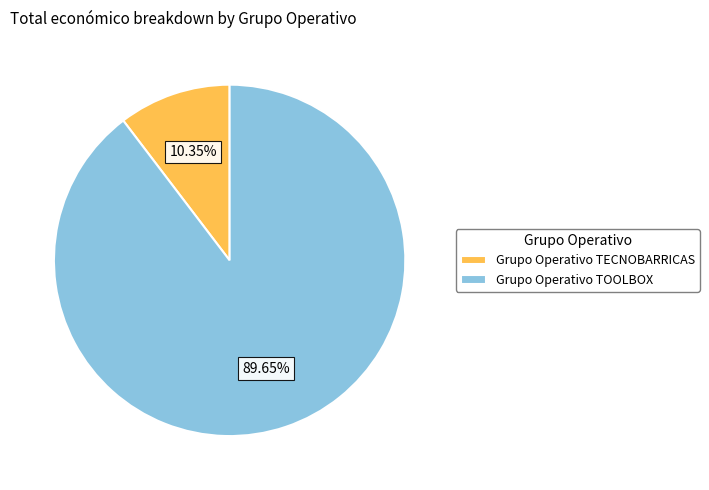

Rank the categories by value from lowest to highest.

Grupo Operativo TECNOBARRICAS, Grupo Operativo TOOLBOX